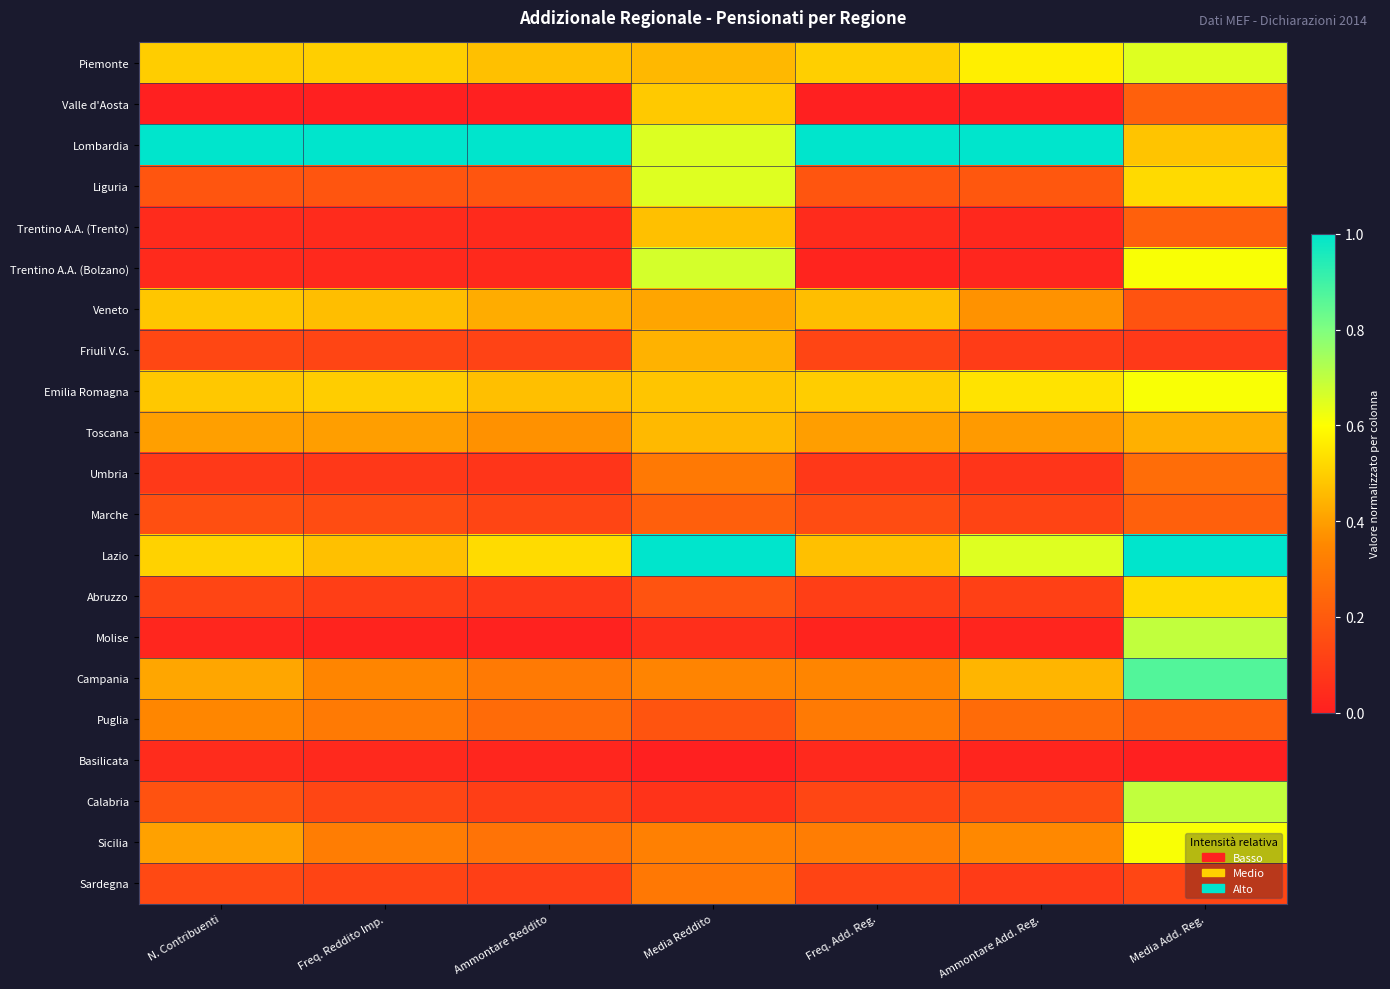

At how many categories does at least one series exceed 0?

7